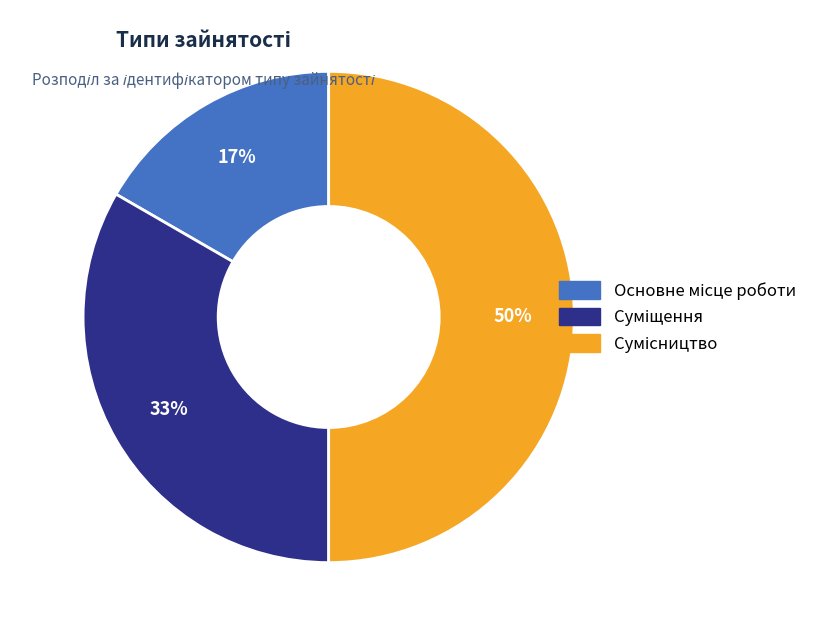

To the nearest percent, what is the difference between the largest and smallest slice percentages?

33%